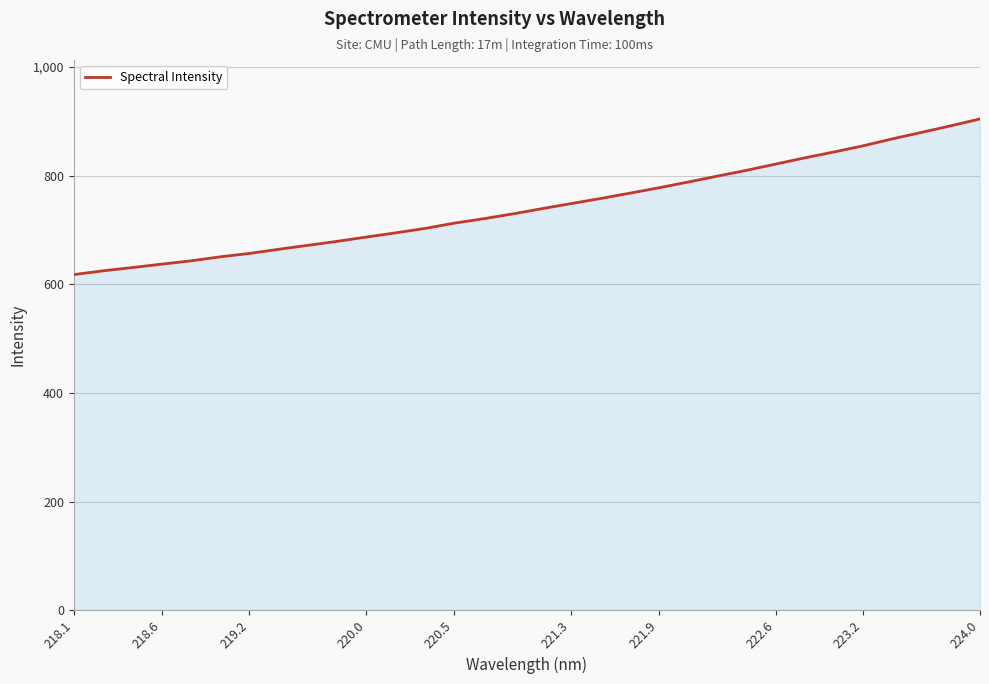

How many values are below 739?

16